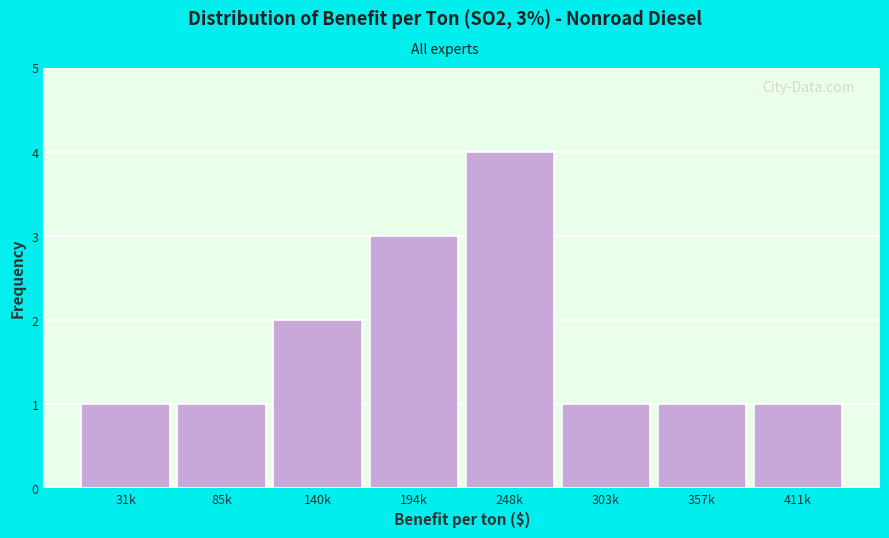

Reading left to right, list all the values displayed in this chart.

1	1	2	3	4	1	1	1